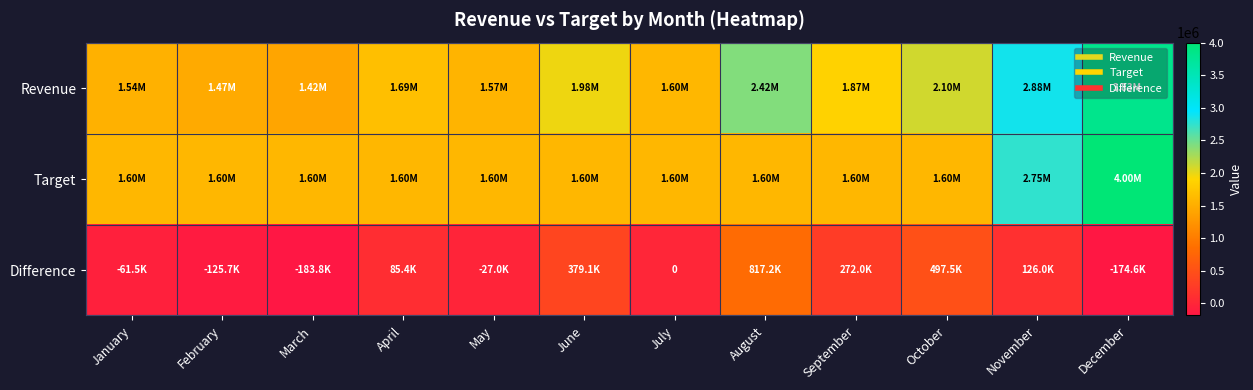

The value of Difference at June is 379077. True or false?

True